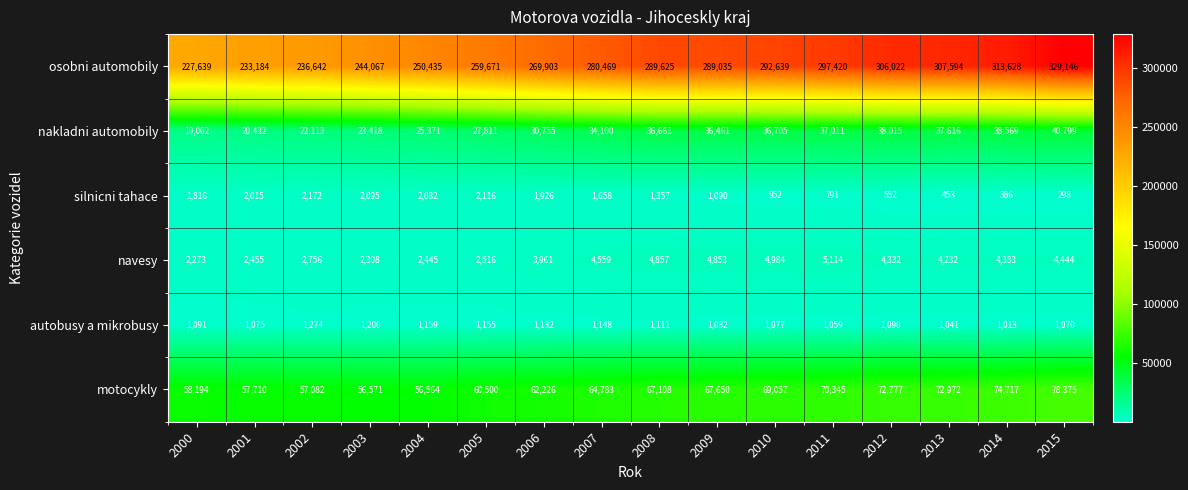

What is the maximum value for osobni automobily?

329146